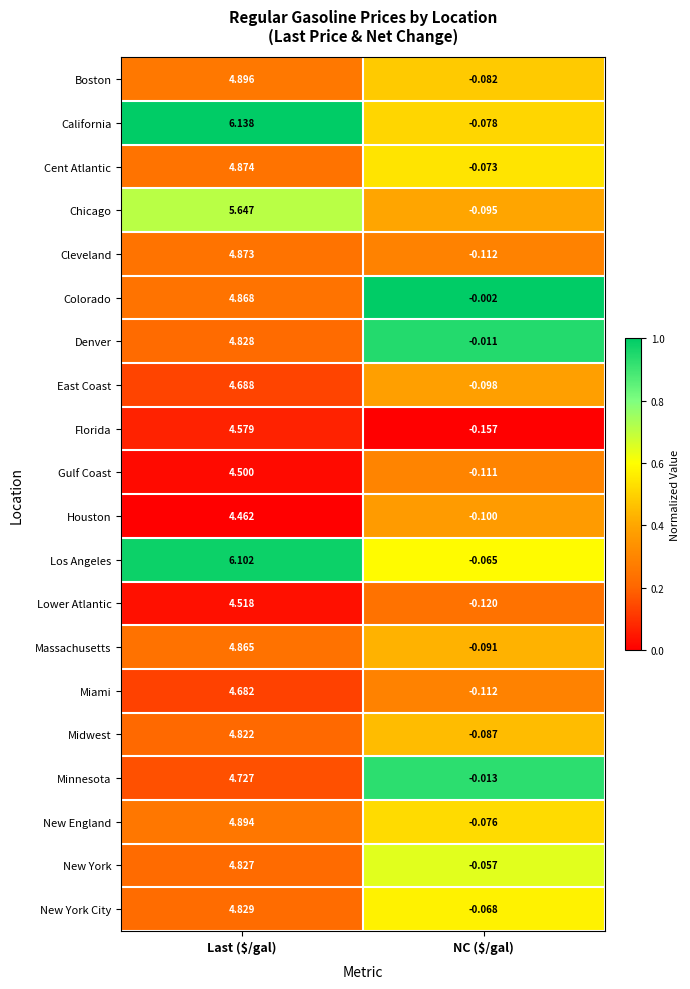

Which series has the widest spread of values?

California